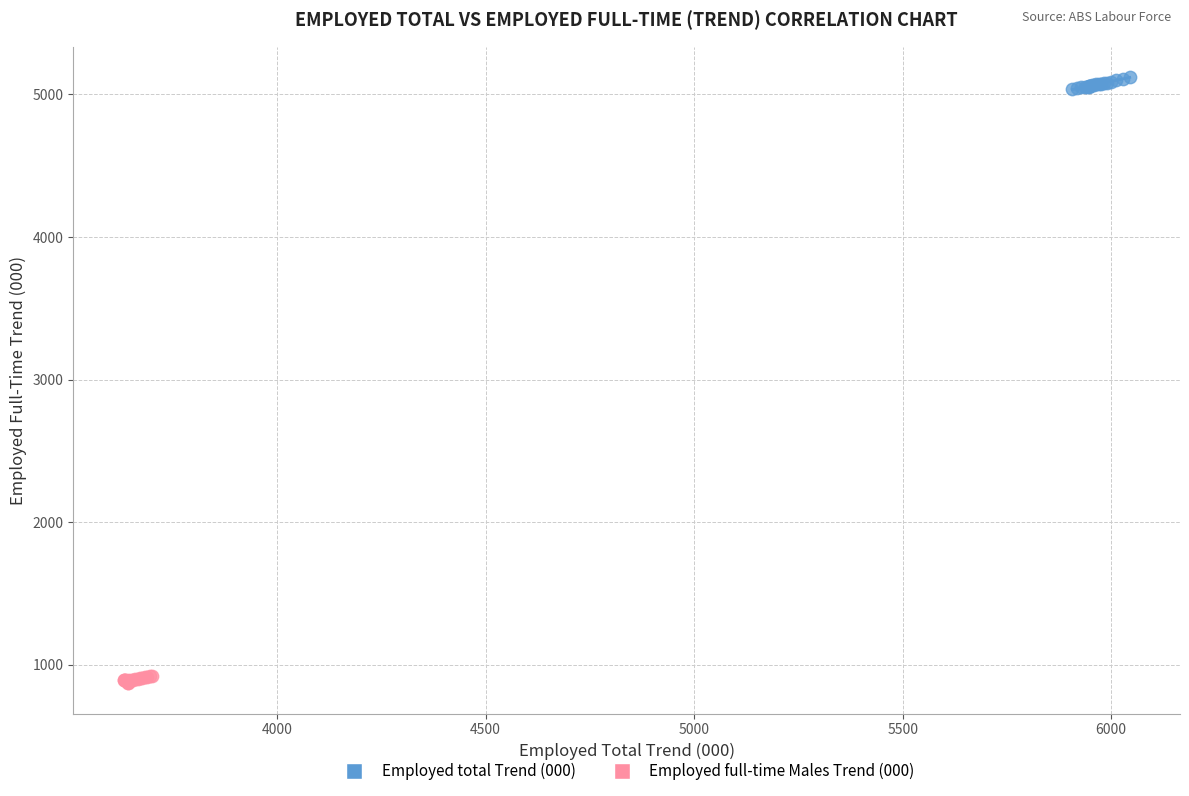

Which series contains the highest Y value?

Employed total Trend (000)